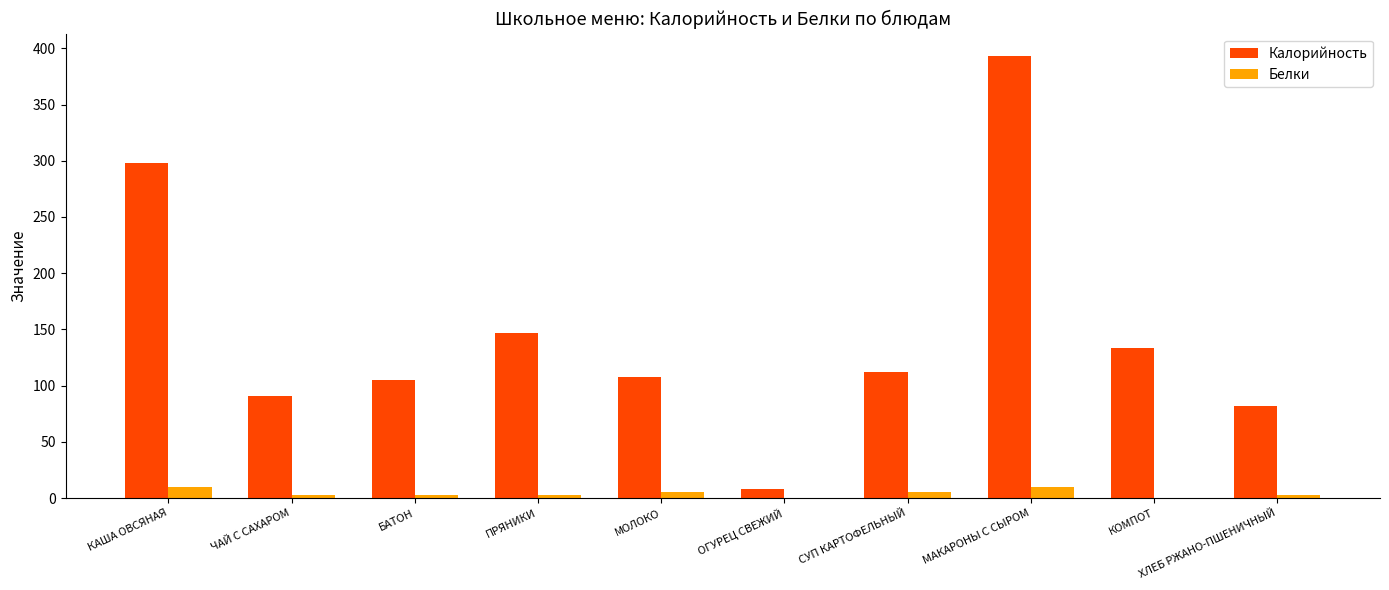

What is the average value of the Калорийность series?

147.6